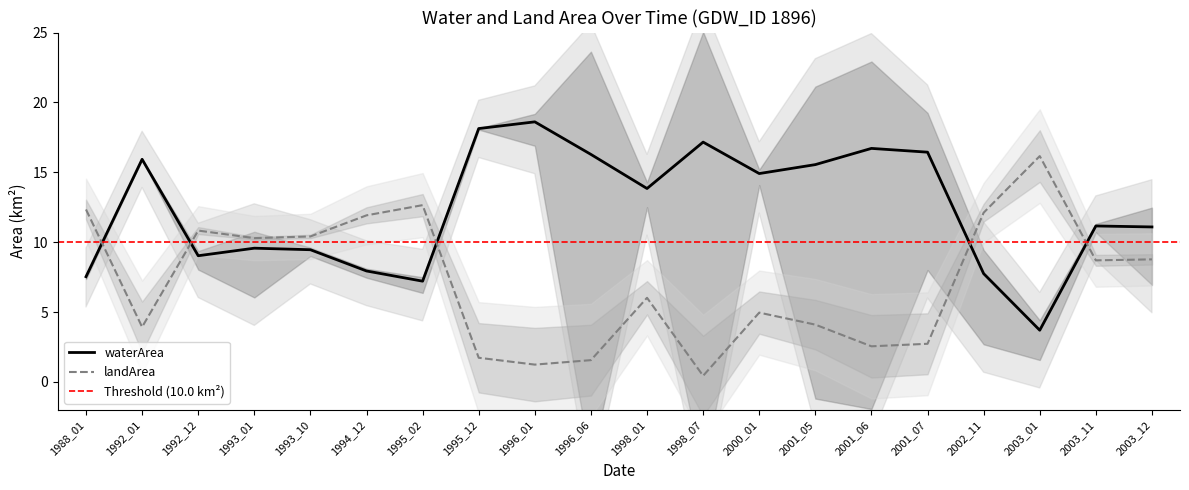

True or false: waterArea has a value of 3.8 at 1995_12.

False